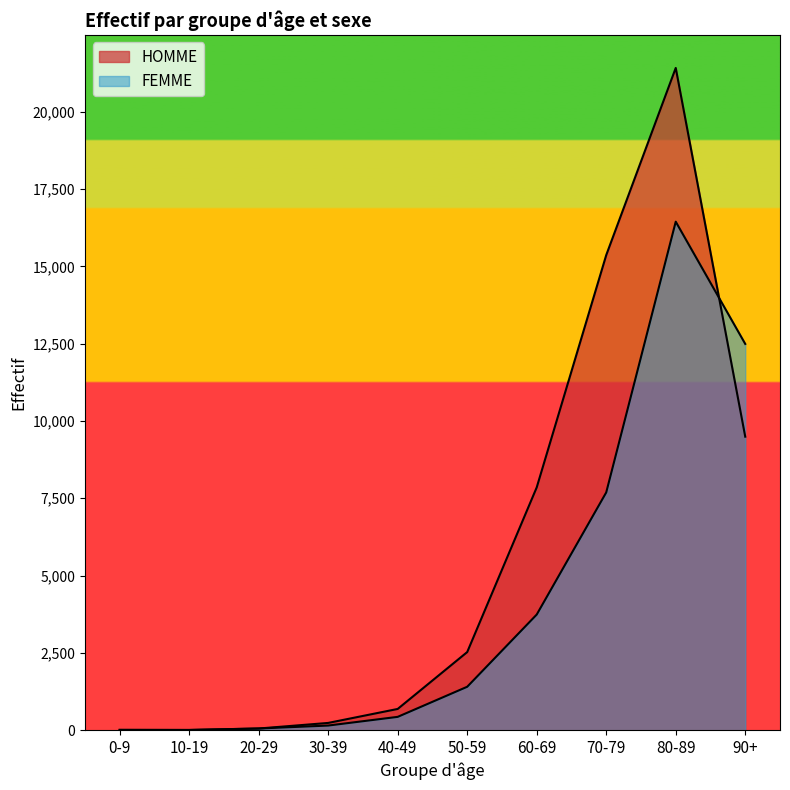

True or false: FEMME has more than 2 points higher than both neighbors.

False